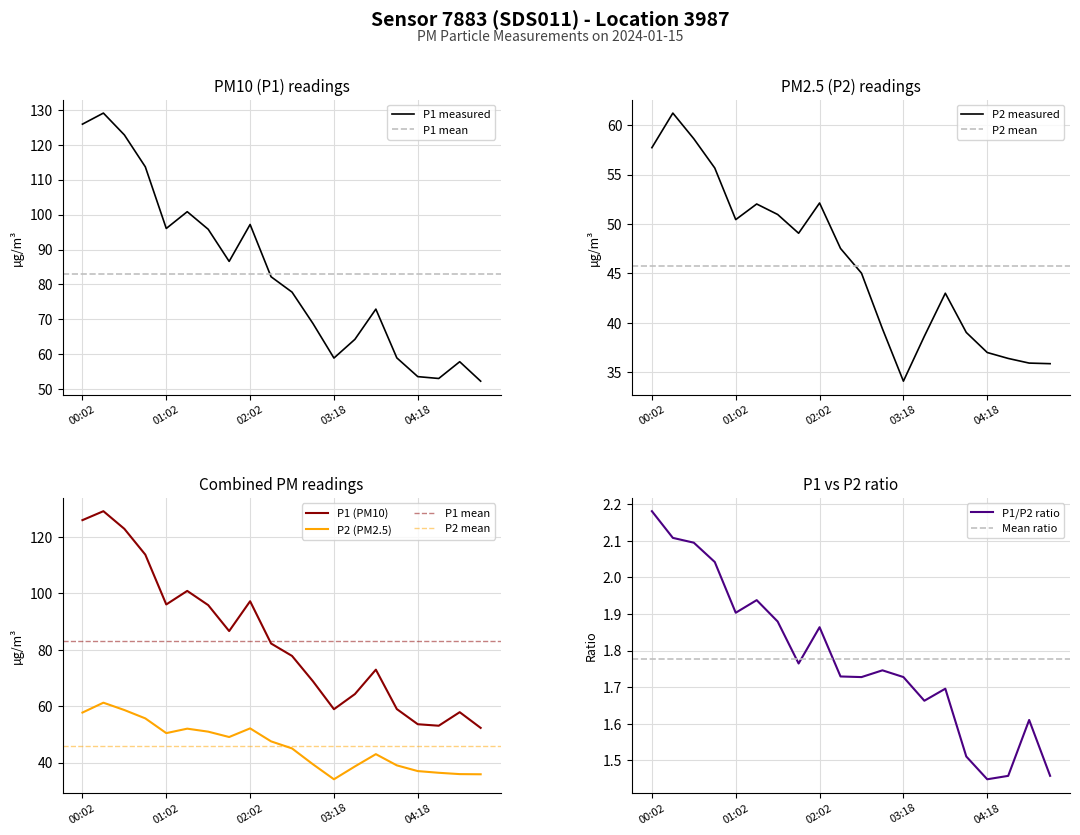

What is the highest value of the P1 measured series?

129.1